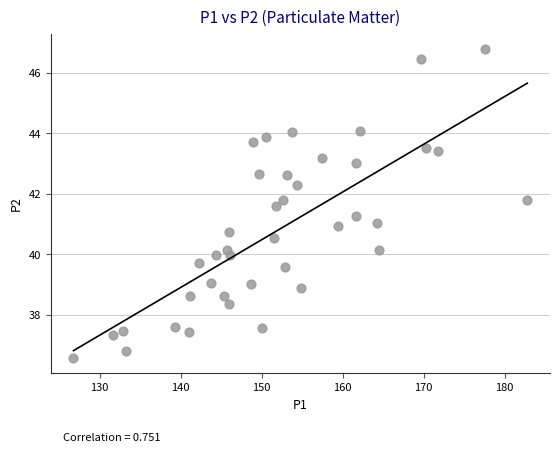

What is the range of Y values (max minus min)?

10.2